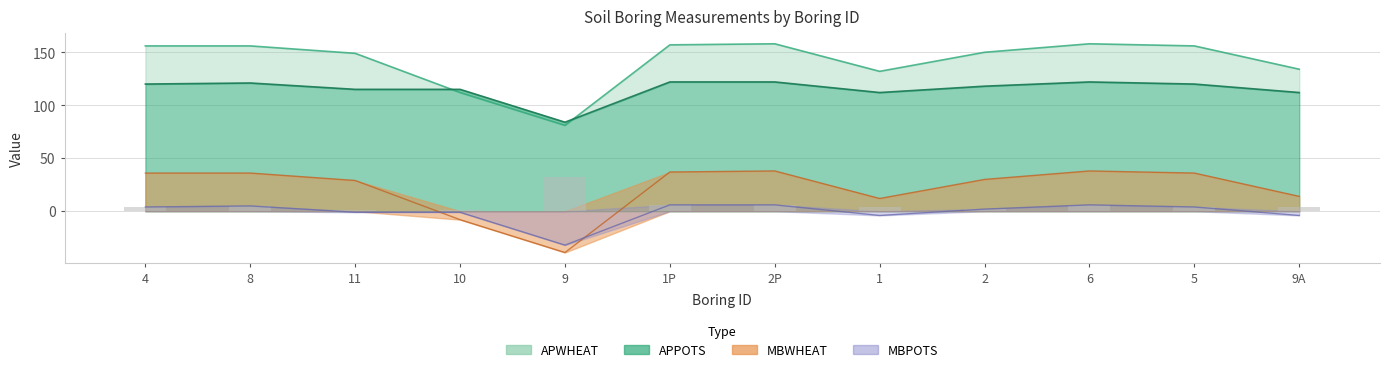

How many bars are there in each group?

4